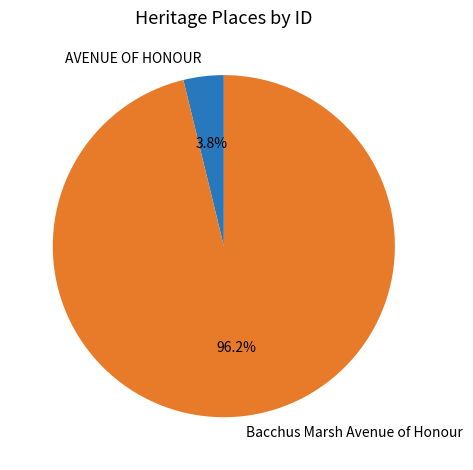

Is there a majority slice in this chart?

Yes